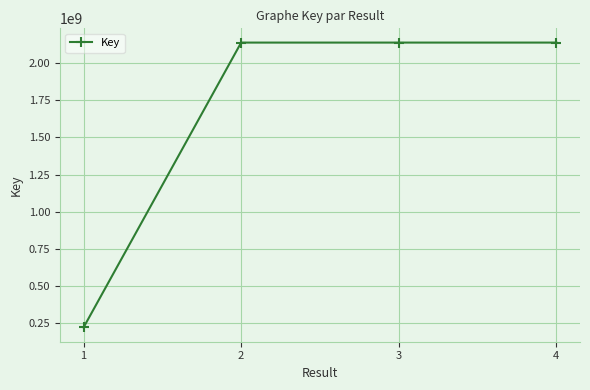

Is it true that the value at 4 is 587892181?

False